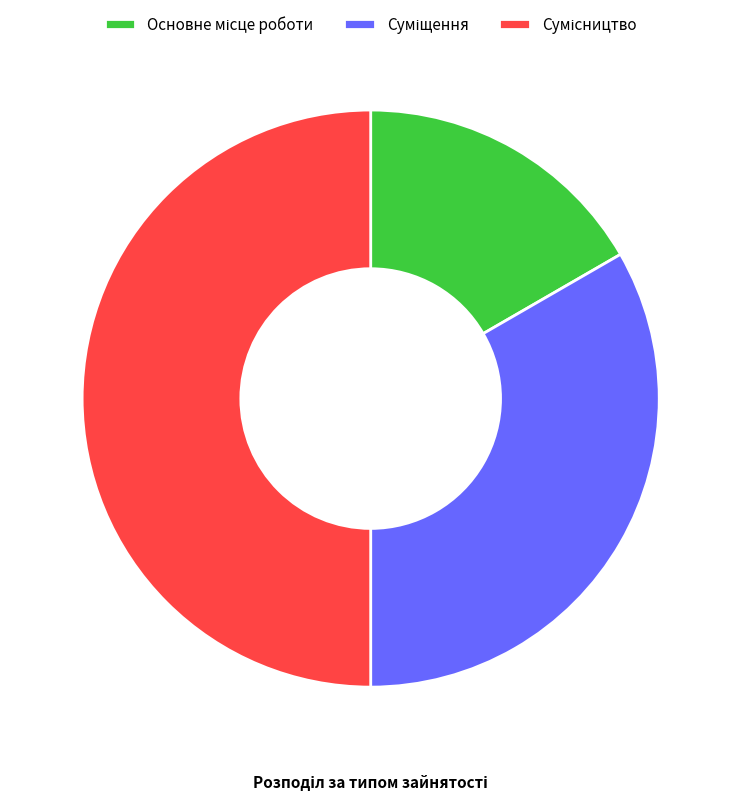

Count the number of slices in the pie.

3